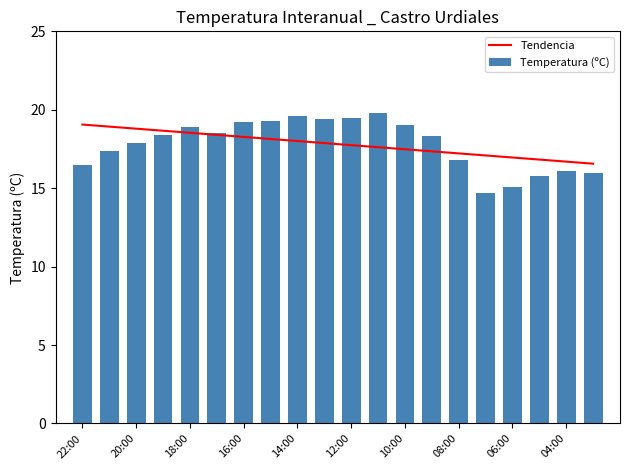

How many data points in Temperatura (ºC) are above 18?

11